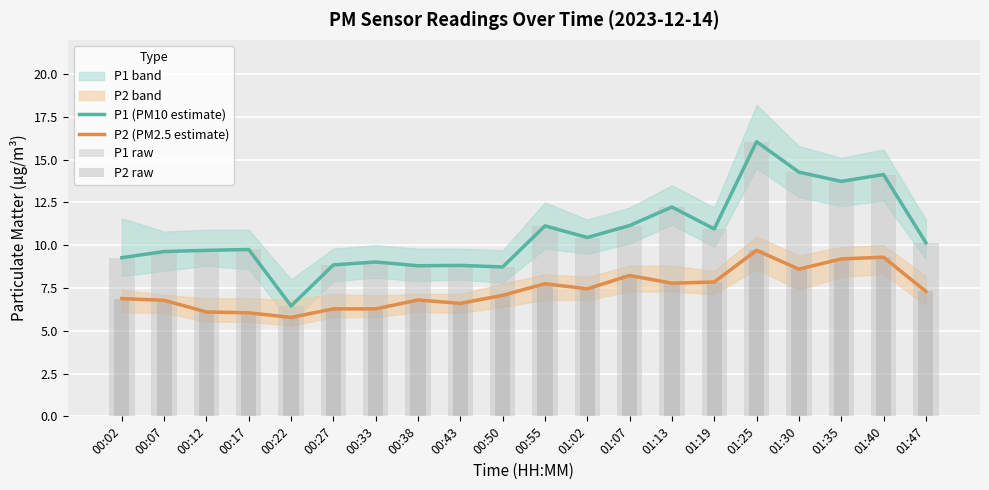

How many values in the P1 raw series exceed 10?

10